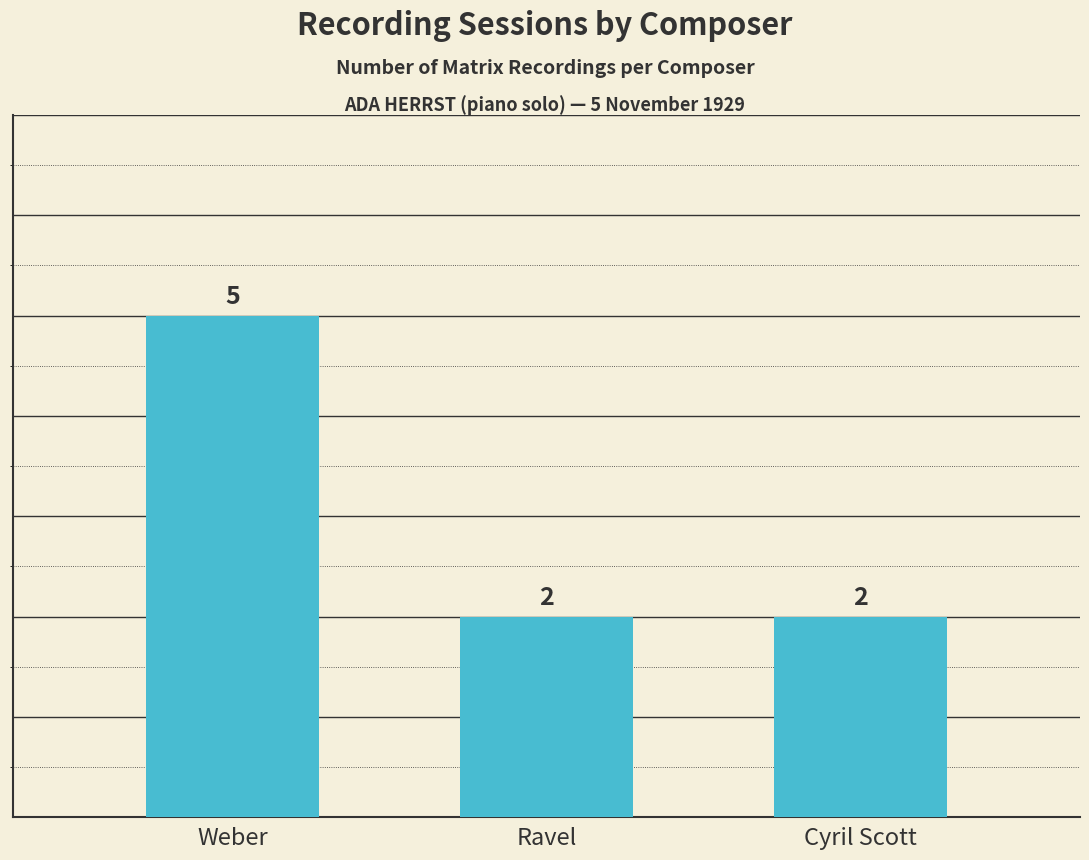

The value at Cyril Scott is 2. True or false?

True